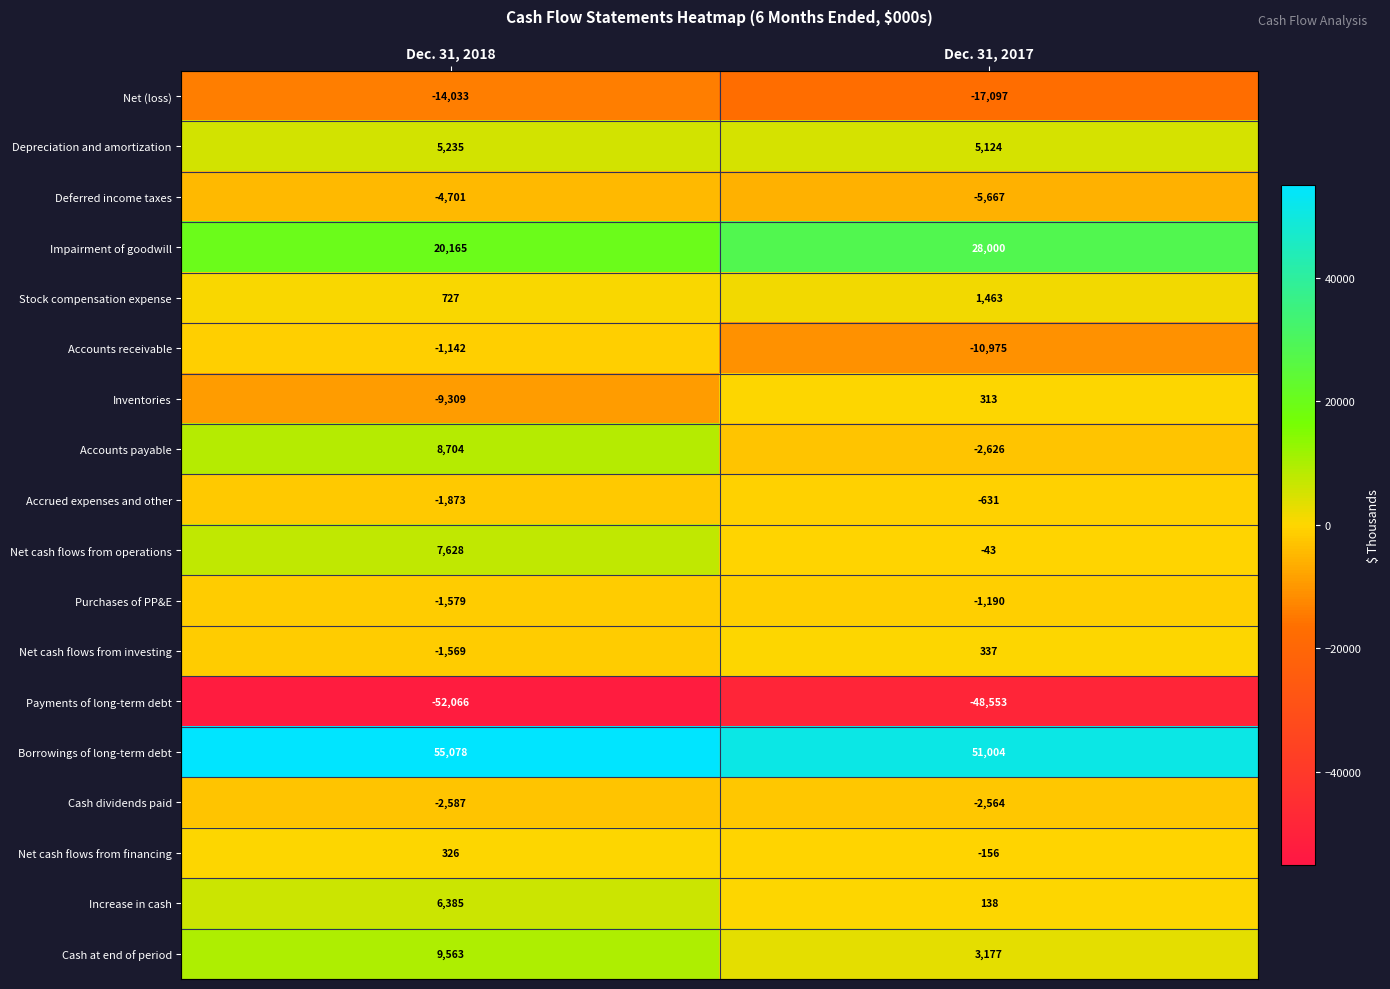

At which label is Net cash flows from operations closest to 3792?

Dec. 31, 2017